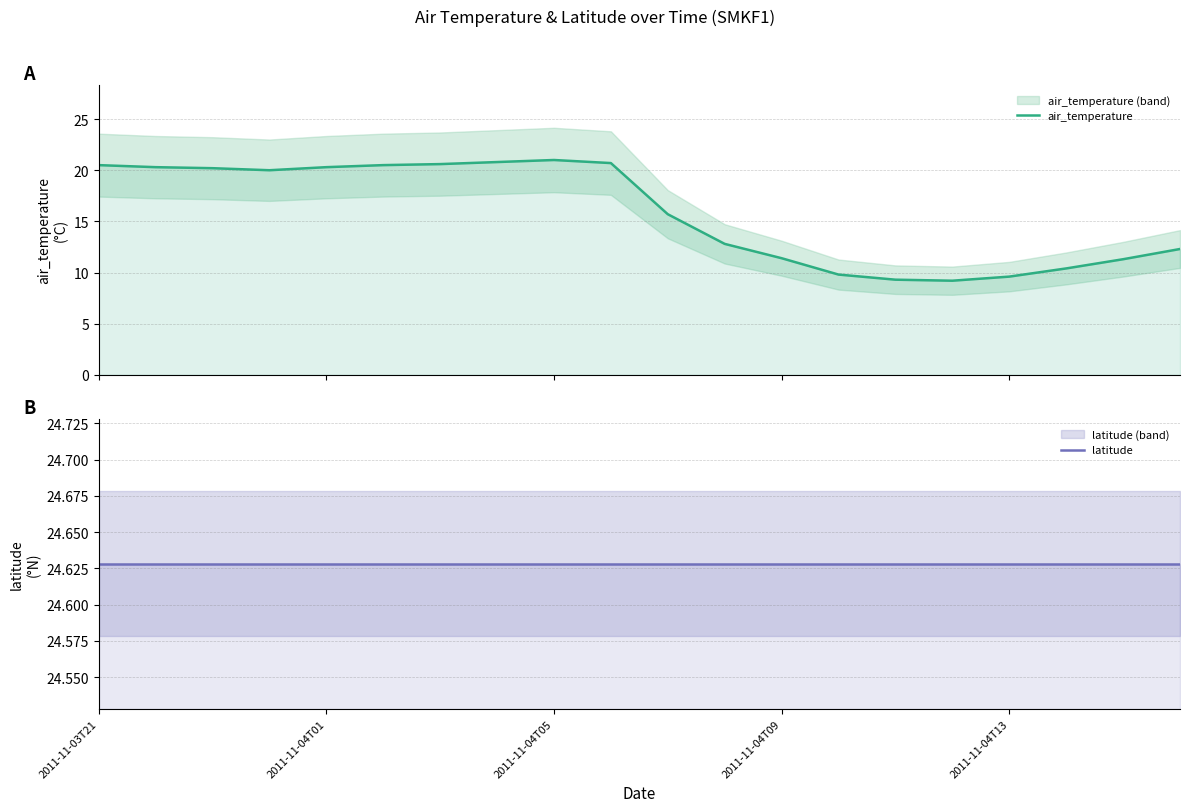

What are all the series names shown in the legend?

air_temperature, latitude